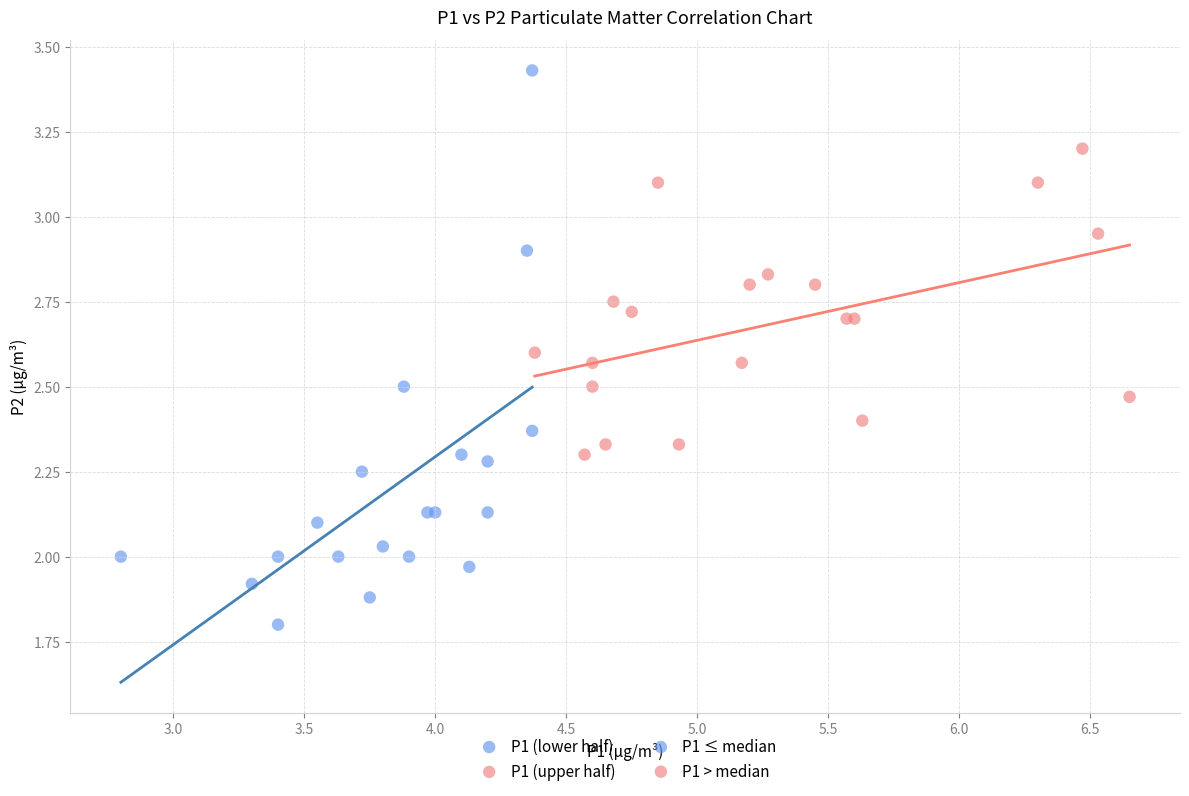

Which series contains the lowest Y value?

P1 (lower half)